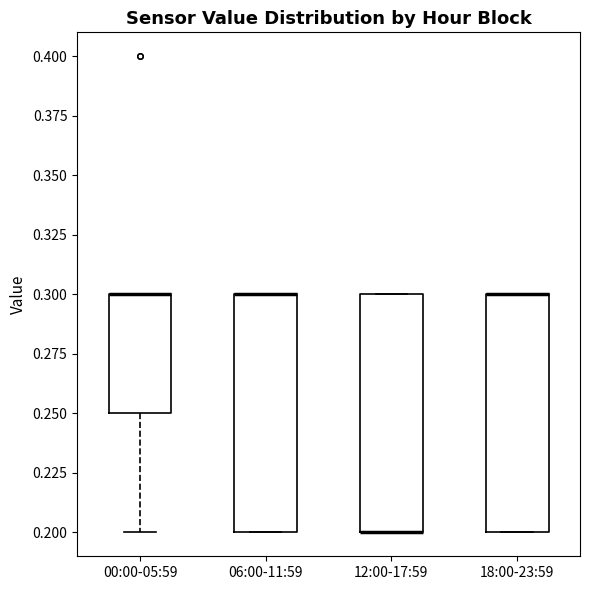

Reading left to right, read every box against the y-axis: the position of its median line, the range the box covers, and the ends of its whiskers. The values are not printed on the chart, so give them approximately, as read against the axis.

00:00-05:59: median 0.30 (drawn on the box's upper edge), box 0.25 to 0.30, whiskers 0.20 to 0.30
06:00-11:59: median 0.30 (drawn on the box's upper edge), box 0.20 to 0.30, whiskers 0.20 to 0.30
12:00-17:59: median 0.20 (drawn on the box's lower edge), box 0.20 to 0.30, whiskers 0.20 to 0.30
18:00-23:59: median 0.30 (drawn on the box's upper edge), box 0.20 to 0.30, whiskers 0.20 to 0.30